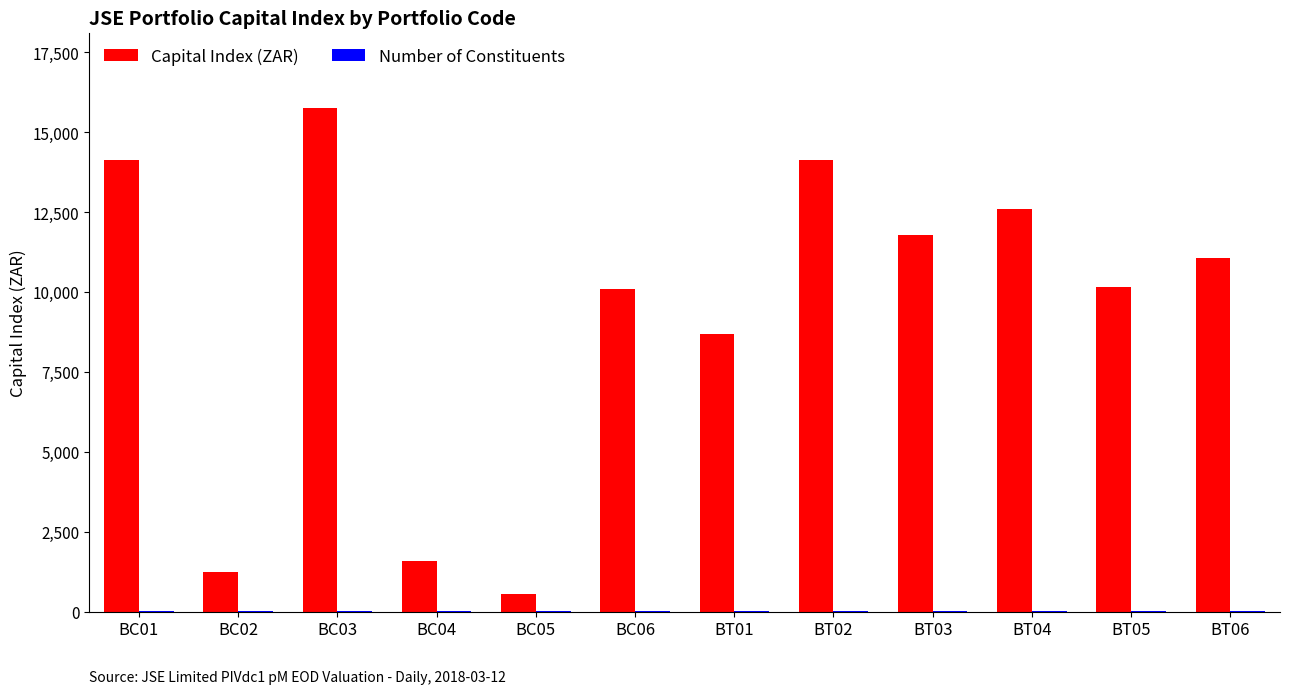

Count the number of categories in the chart.

12